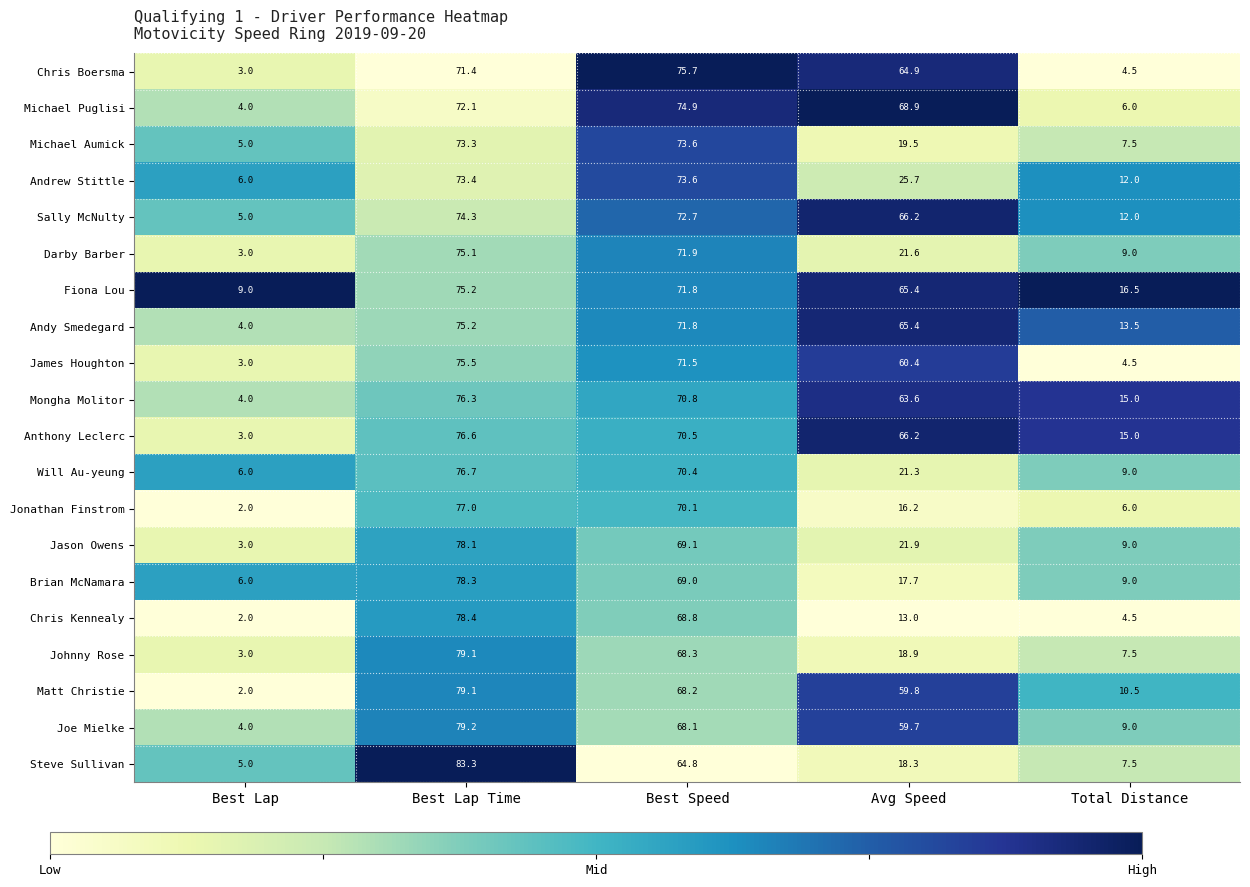

Which category has the highest value across all series?

Best Lap Time